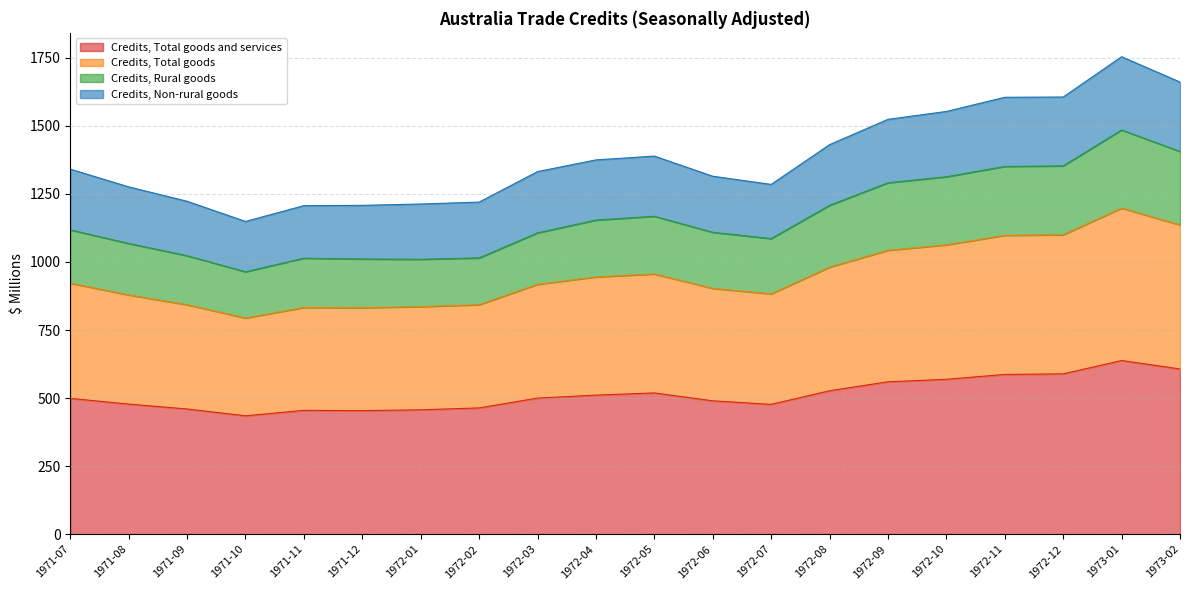

What is the total value across all series at 1973-01?

1754